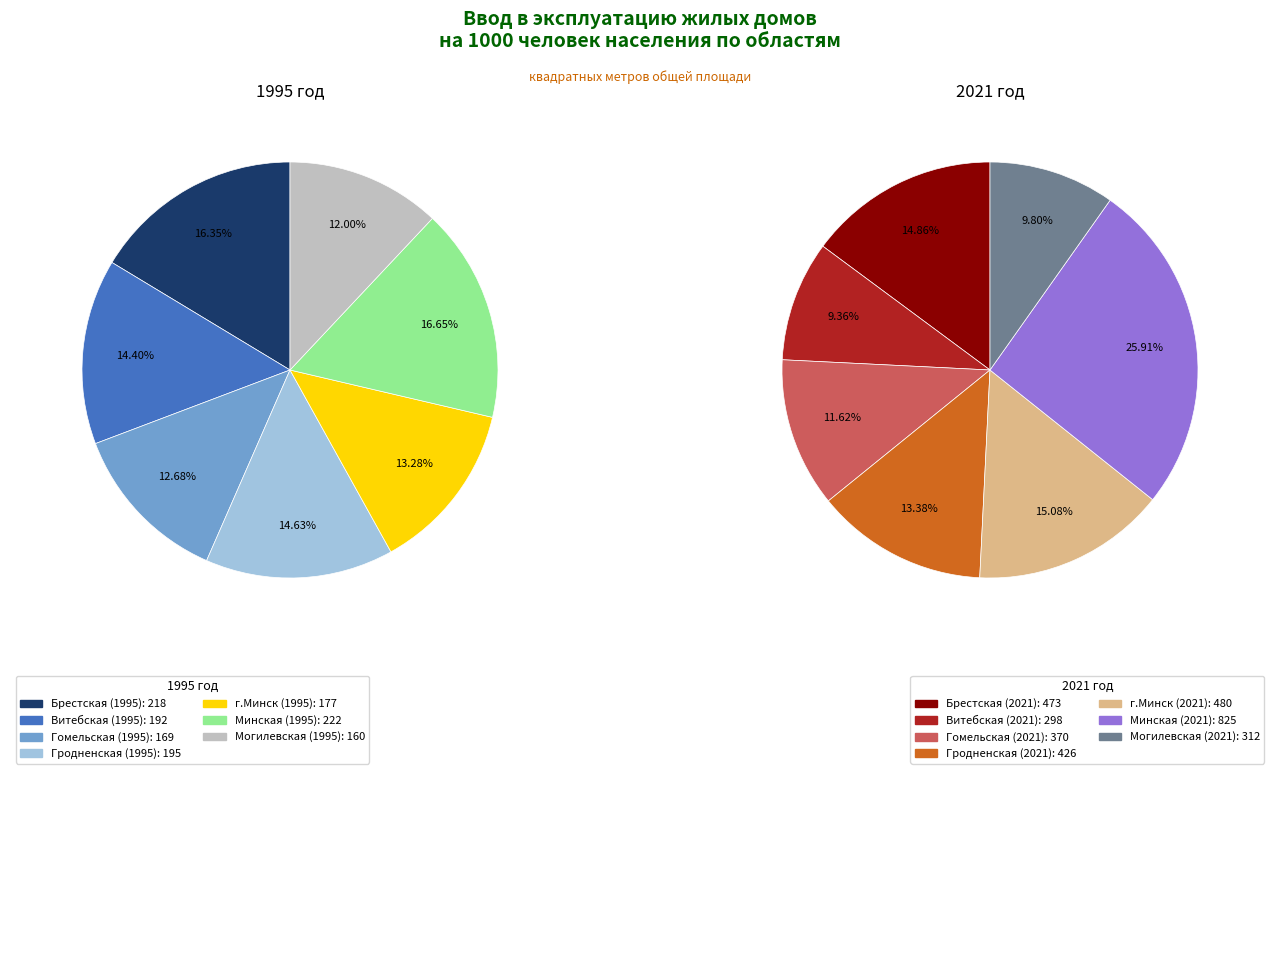

What percentage is the Могилевская slice, to the nearest percent?

10%